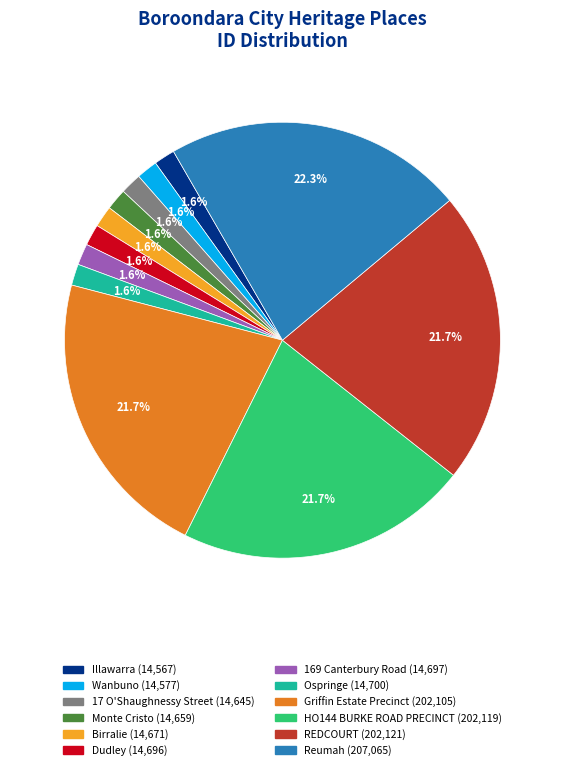

The Monte Cristo slice represents 2% of the pie. True or false?

True